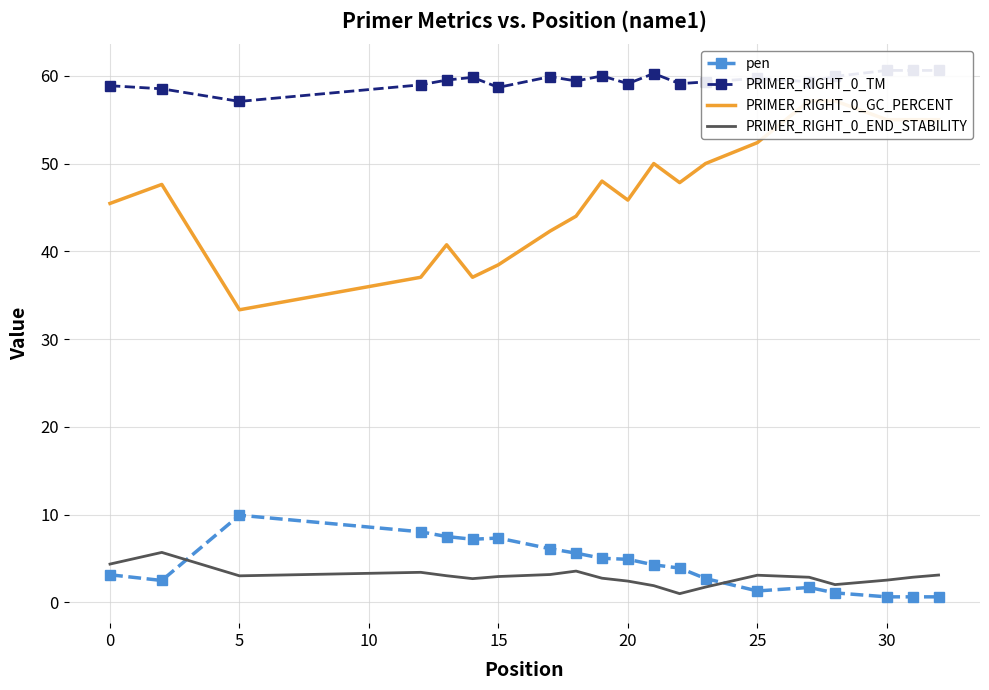

Reading right to left, extract all data points from this chart.

pen: 0.6	0.6	0.6	1.1	1.7	1.3	2.7	3.9	4.3	4.9	5.0	5.6	6.1	7.3	7.2	7.5	8.0	9.9	2.5	3.1
PRIMER_RIGHT_0_TM: 60.6	60.6	60.6	59.9	59.3	59.7	59.3	59.1	60.3	59.1	60.0	59.4	59.9	58.7	59.8	59.5	59.0	57.1	58.5	58.9
PRIMER_RIGHT_0_GC_PERCENT: 55.0	55.0	55.0	57.1	57.1	52.4	50.0	47.8	50.0	45.8	48.0	44.0	42.3	38.5	37.0	40.7	37.0	33.3	47.6	45.5
PRIMER_RIGHT_0_END_STABILITY: 3.1	2.9	2.5	2.0	2.9	3.1	1.7	1.0	1.9	2.4	2.7	3.5	3.2	2.9	2.7	3.0	3.4	3.0	5.7	4.3